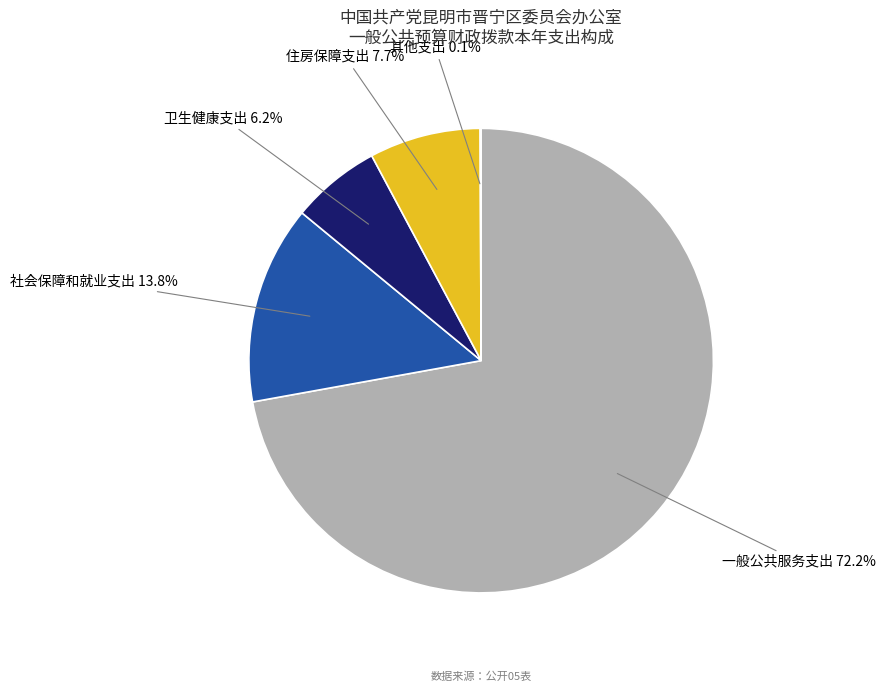

Does 一般公共服务支出 account for over 50% of the chart?

Yes